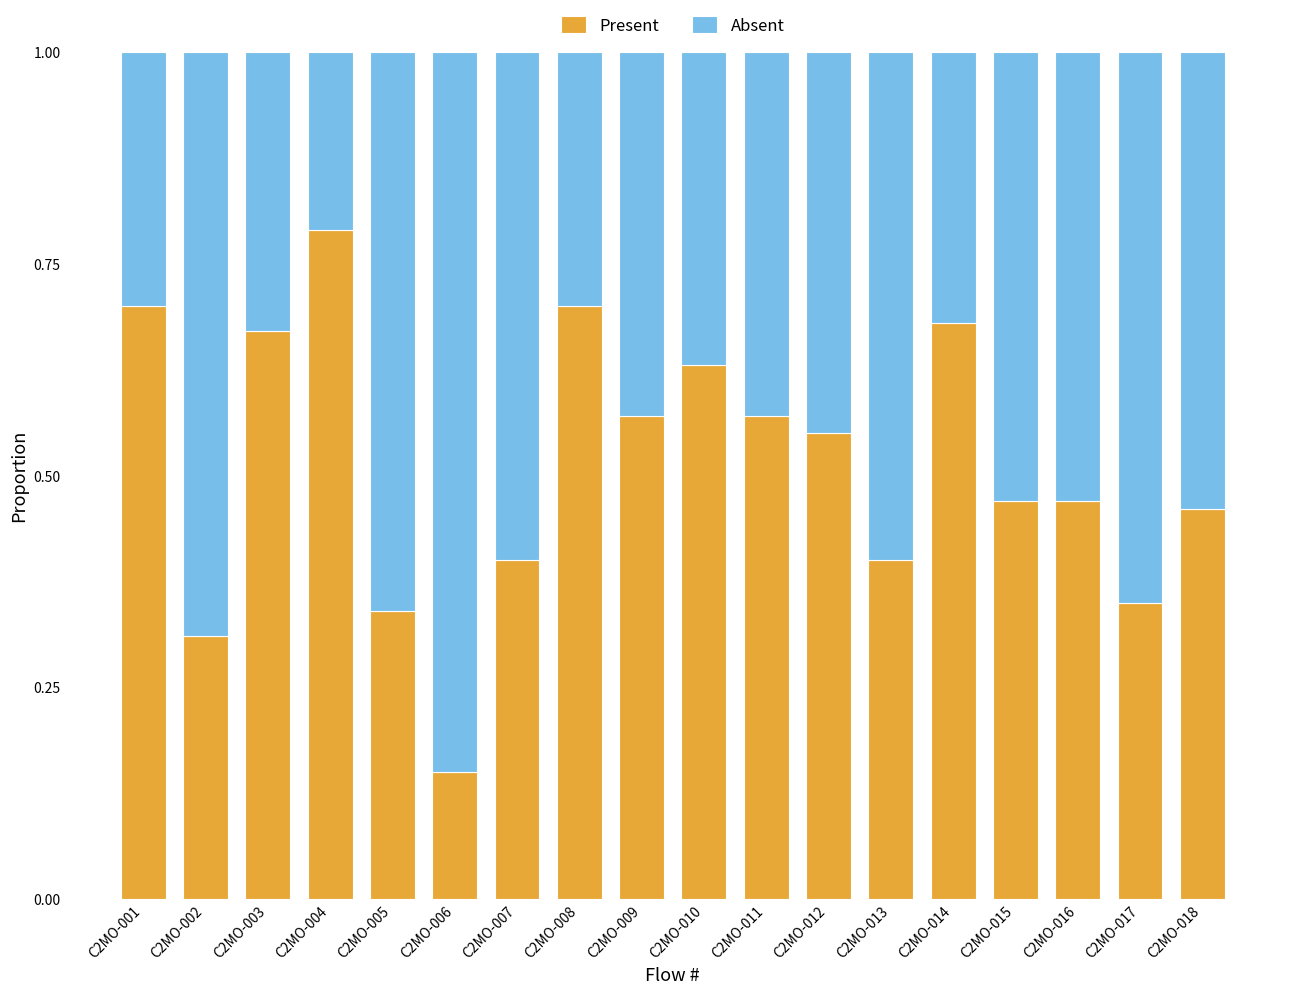

What is the total value across all series at C2MO-015?

1.0